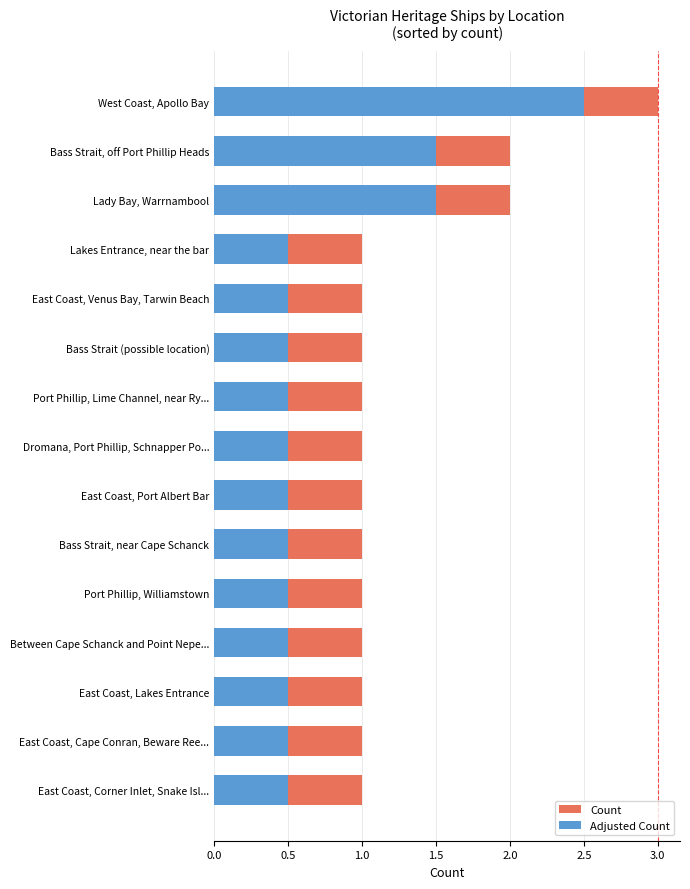

Count the Count values in the range 1 to 2.

14